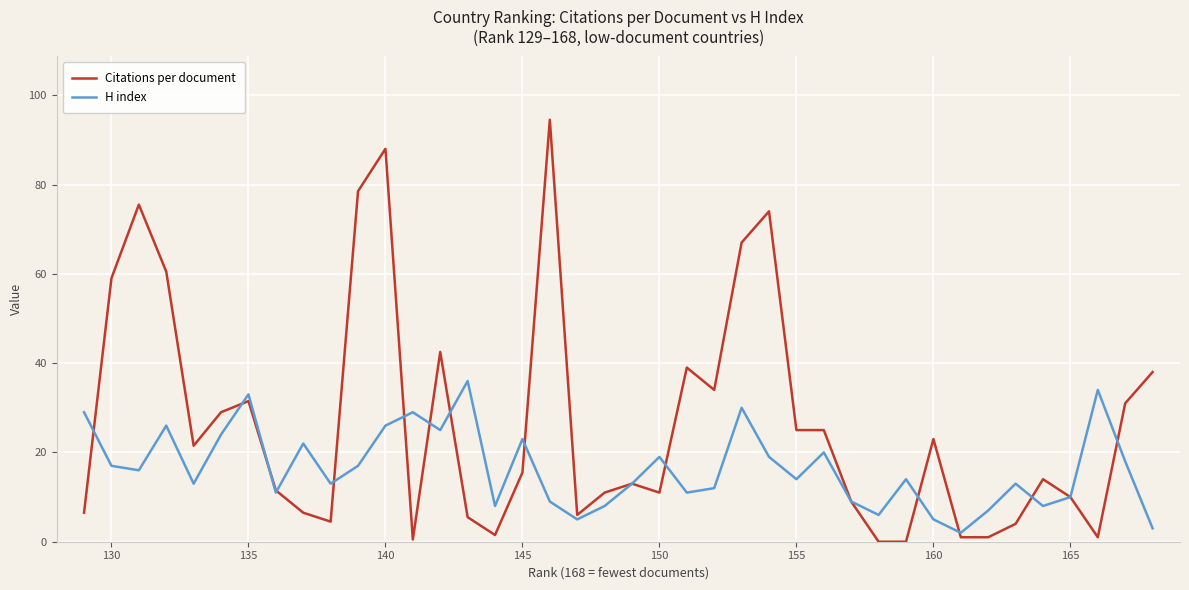

Which series has the largest total across all categories?

Citations per document